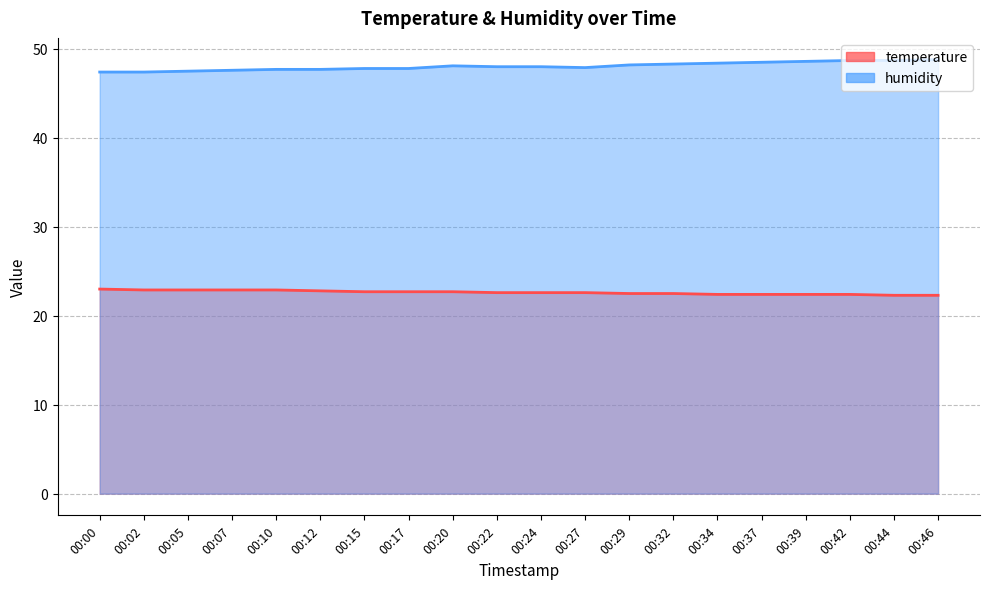

What is the sum of the humidity values at 00:46 and 00:20?

96.9